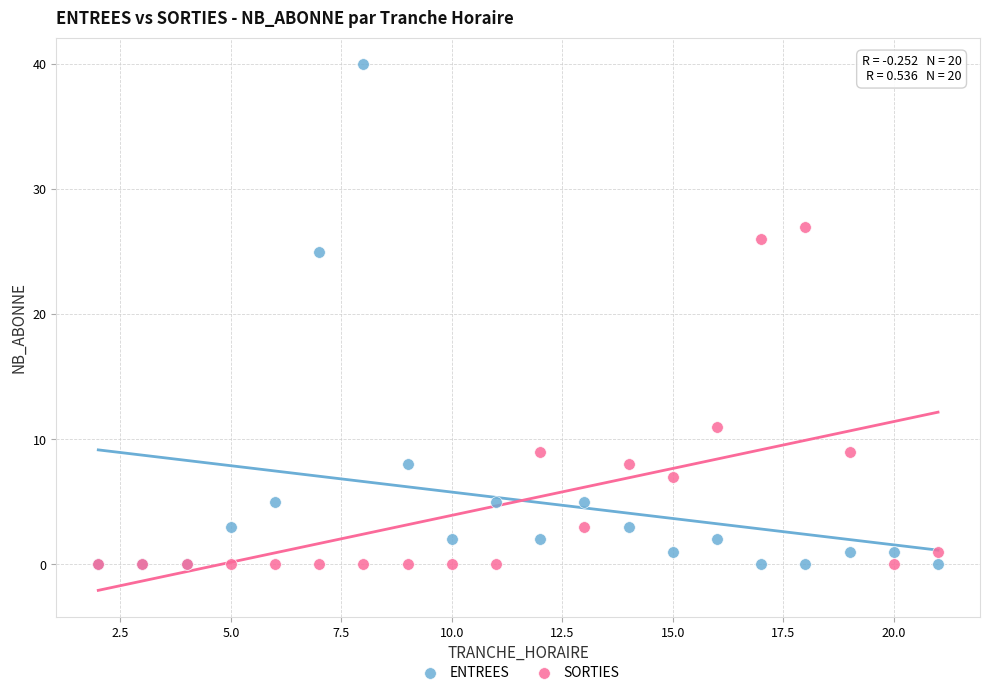

Which series has the largest Y range (max minus min)?

ENTREES